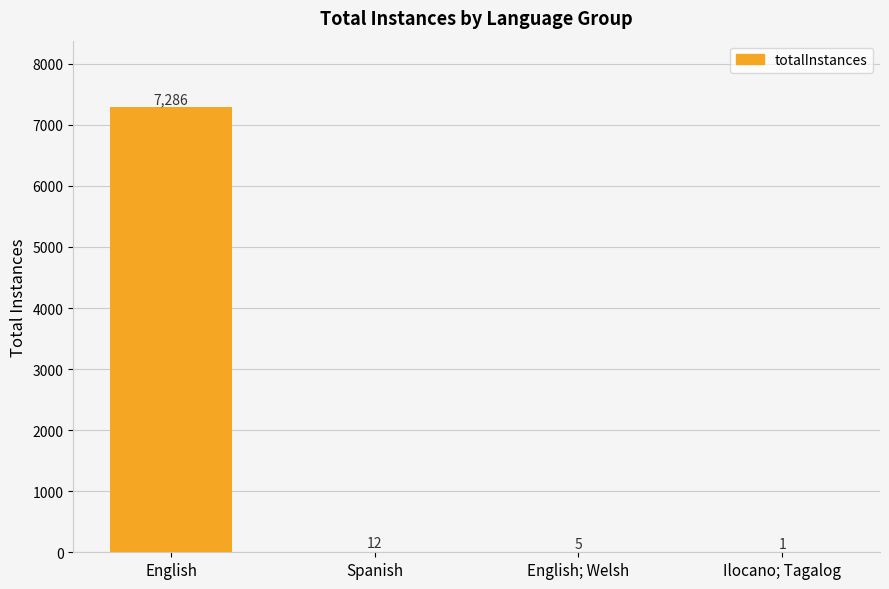

Count the number of data series in this chart.

1